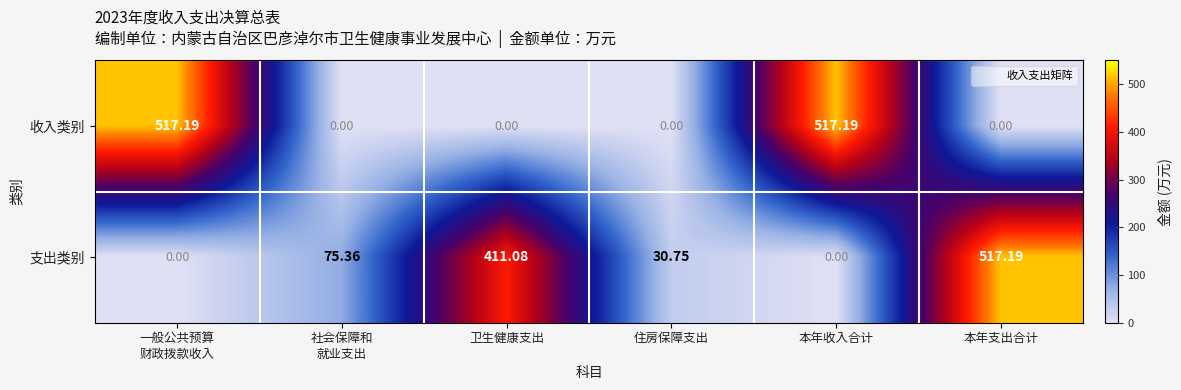

How many values in the 支出类别 series exceed 75?

3